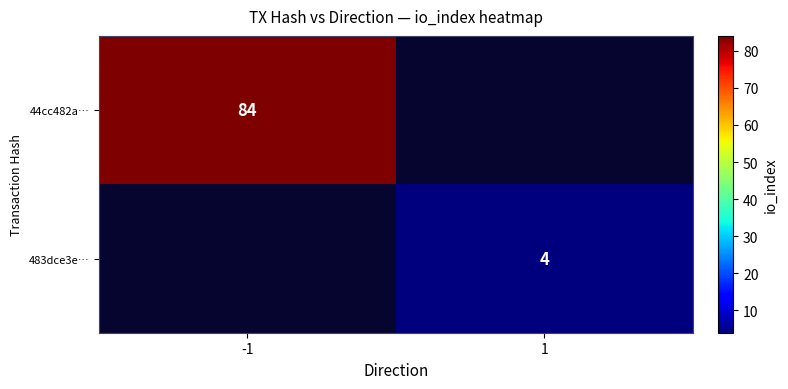

The value of 483dce3e… at 1 is 4. True or false?

True